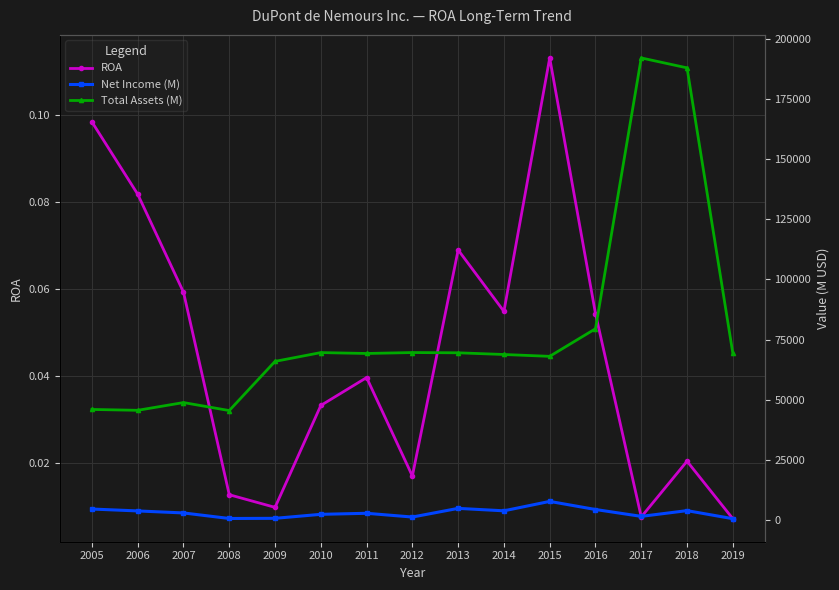

Which label corresponds to the largest value in the chart?

2017